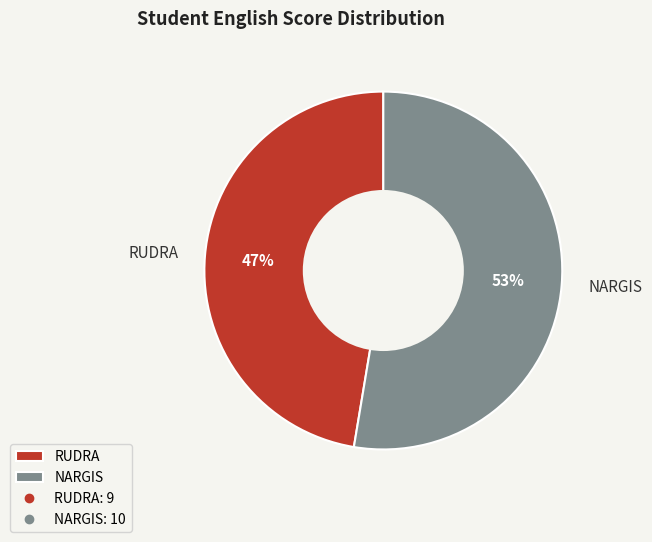

To the nearest percent, what is the combined percentage of NARGIS and RUDRA?

100%